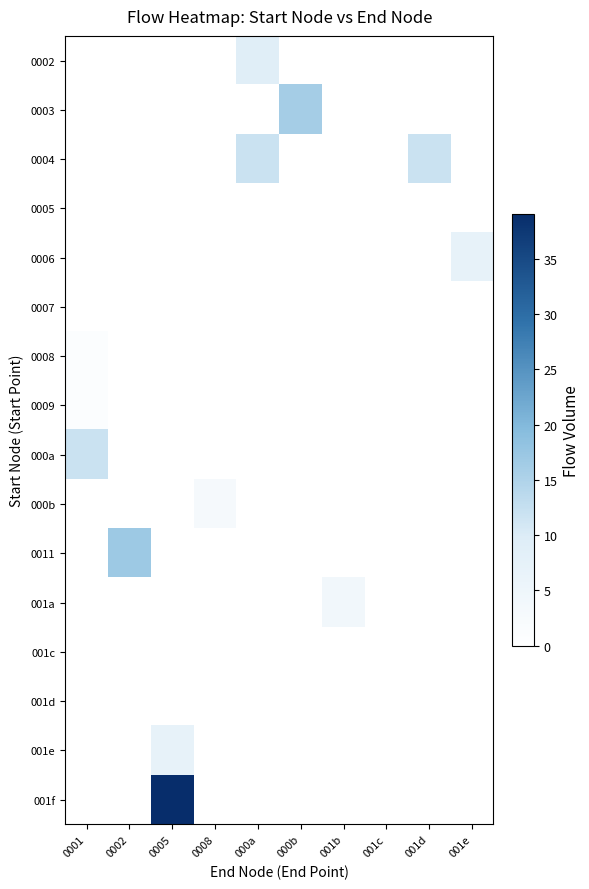

At 000a, list the series in order from smallest to largest.

0003, 0005, 0006, 0007, 0008, 0009, 000a, 000b, 0011, 001a, 001c, 001d, 001e, 001f, 0002, 0004